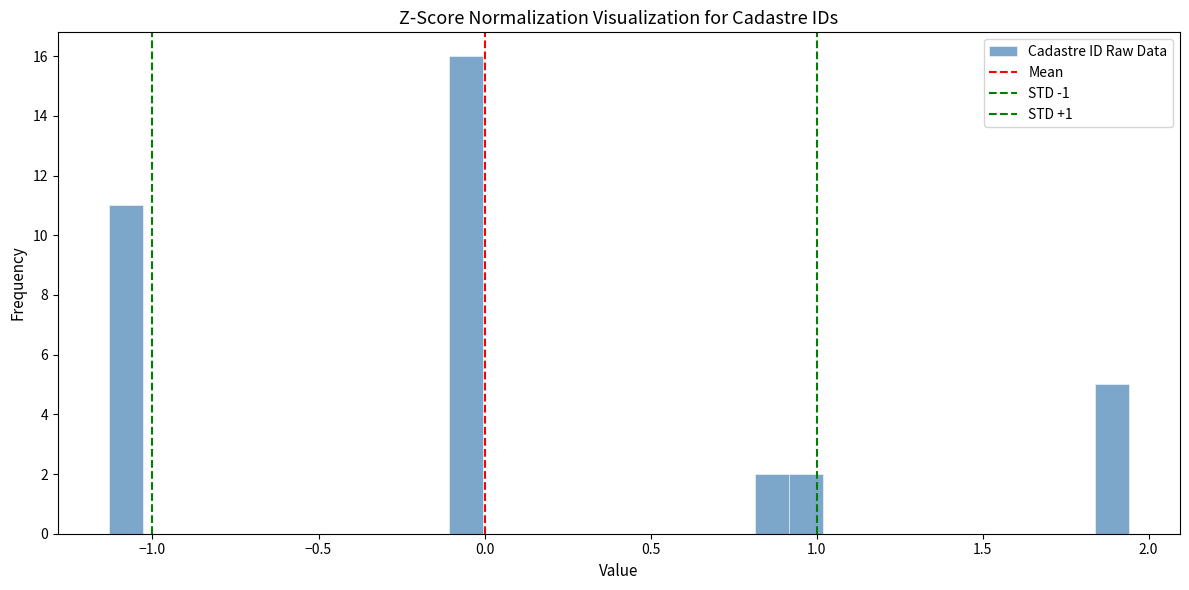

Read against the x-axis, roughly where is the centre of the tallest bar?

-0.05